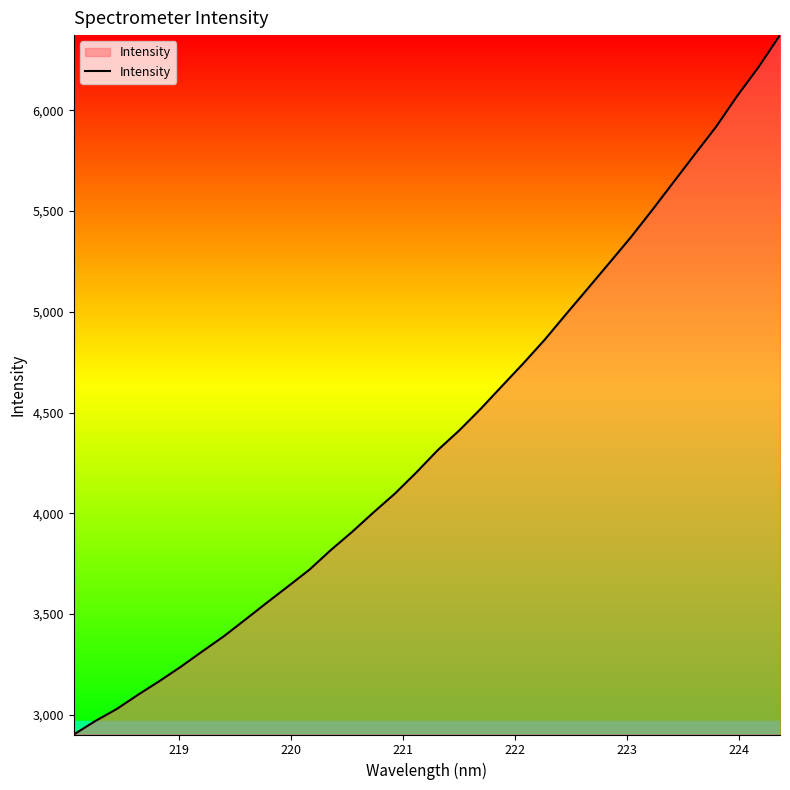

What is the greatest value displayed?

6373.1